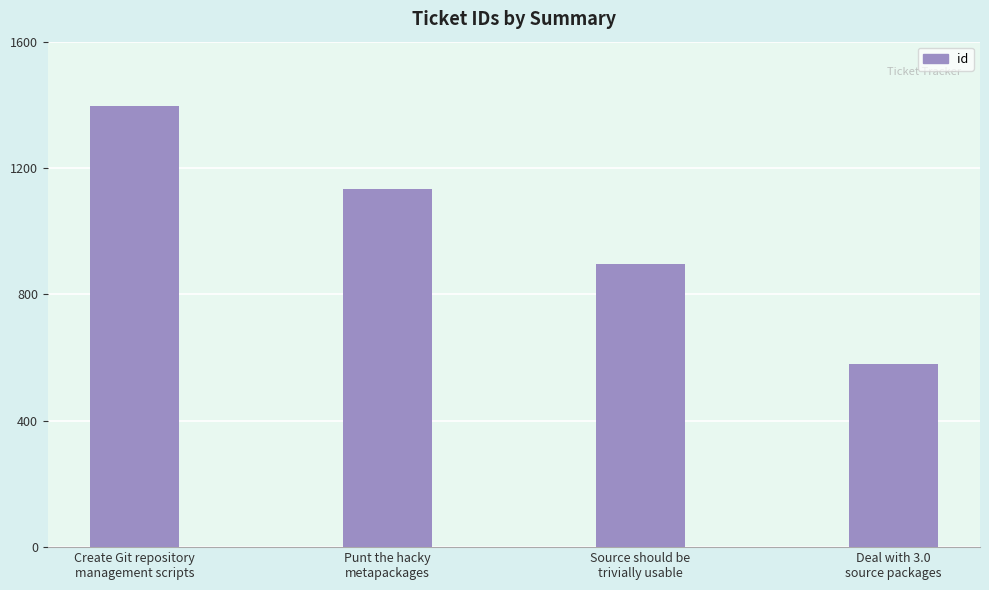

What is the greatest value displayed?

1397